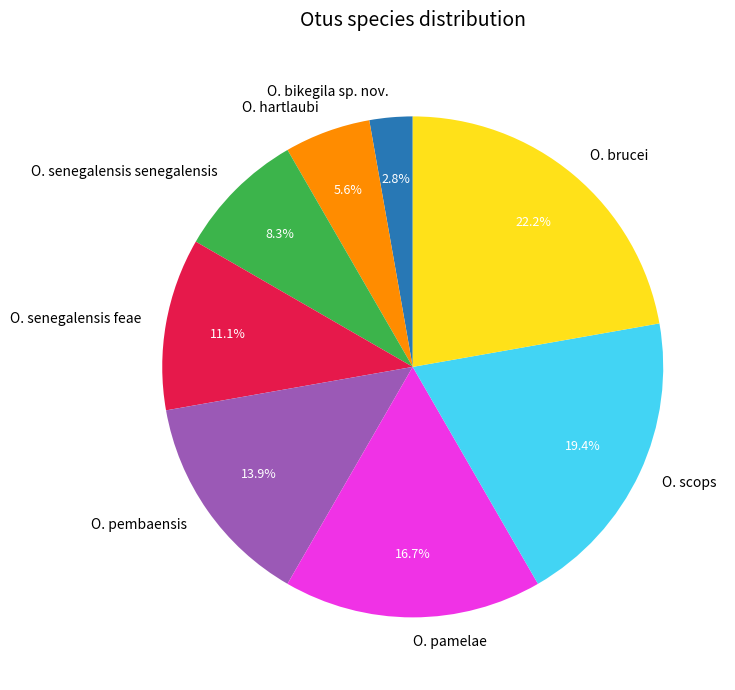

Which category has the smallest portion of the pie?

O. bikegila sp. nov.